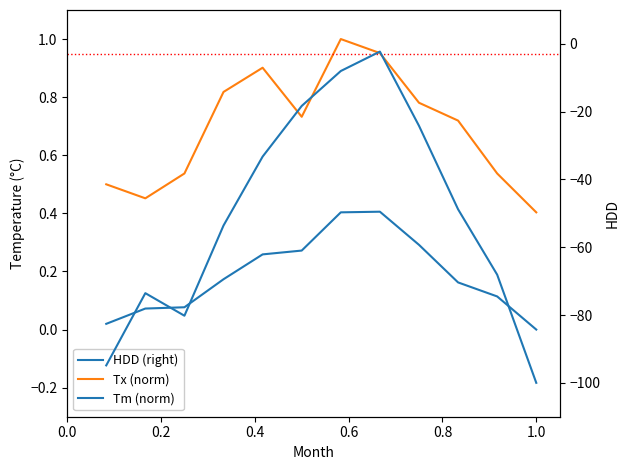

What is the difference between the highest and lowest values at 0.6?

54.4